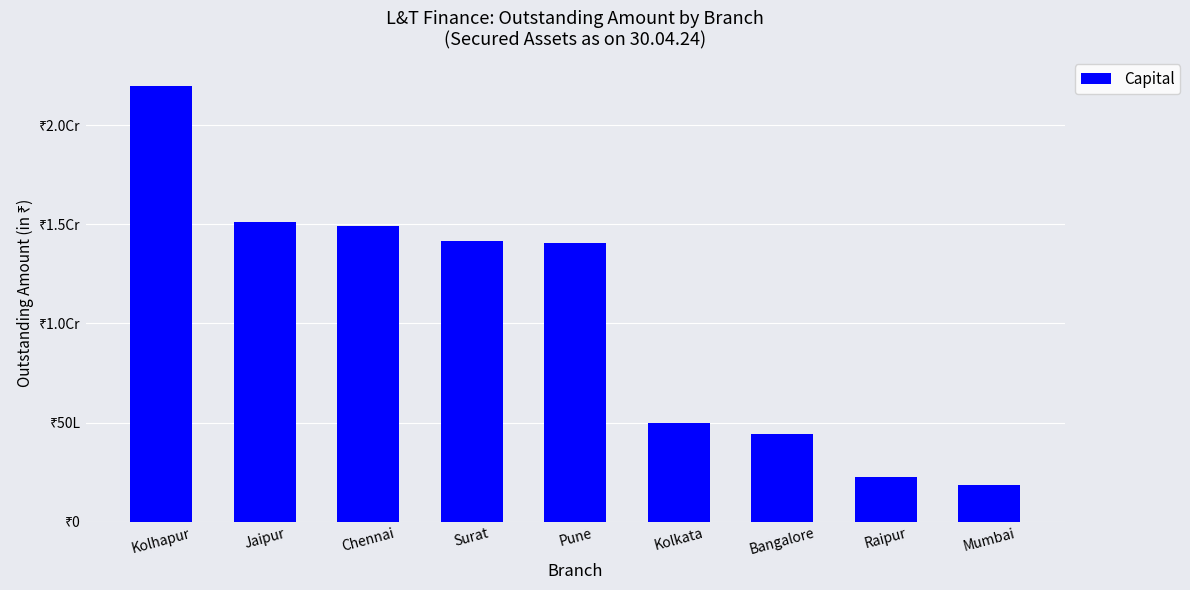

Are the bars horizontal?

No